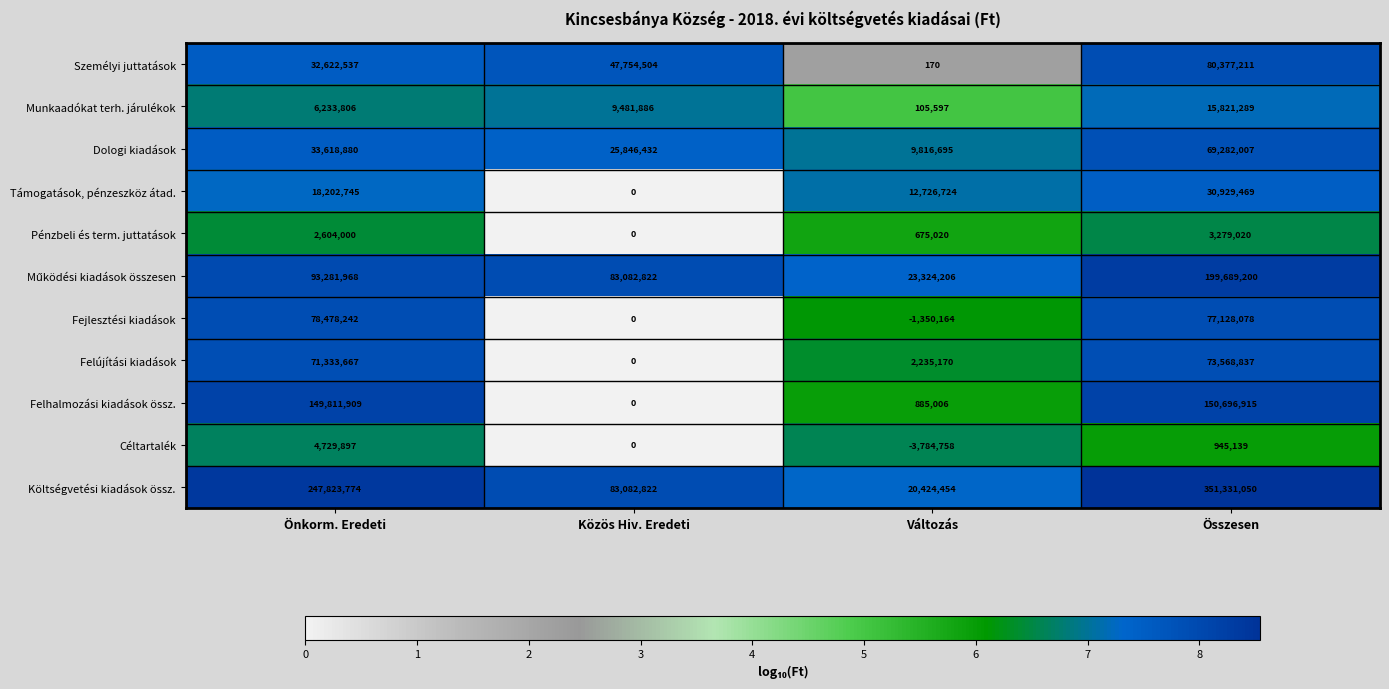

At which category is the sum across all series the highest?

Összesen